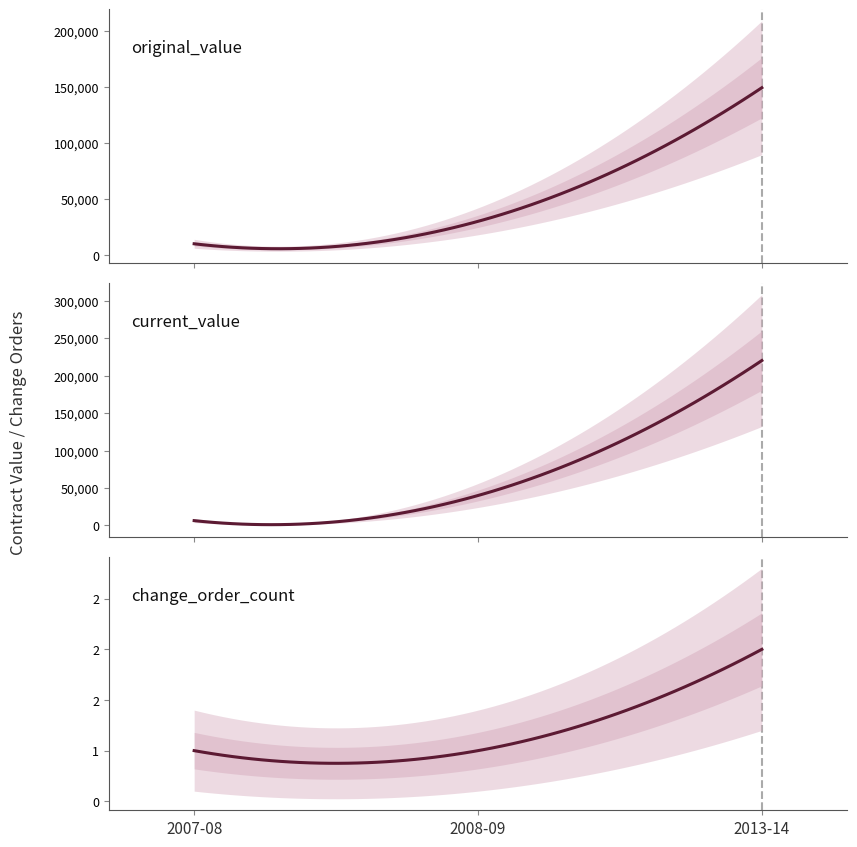

What is the average value of the original_value series?

63025.0